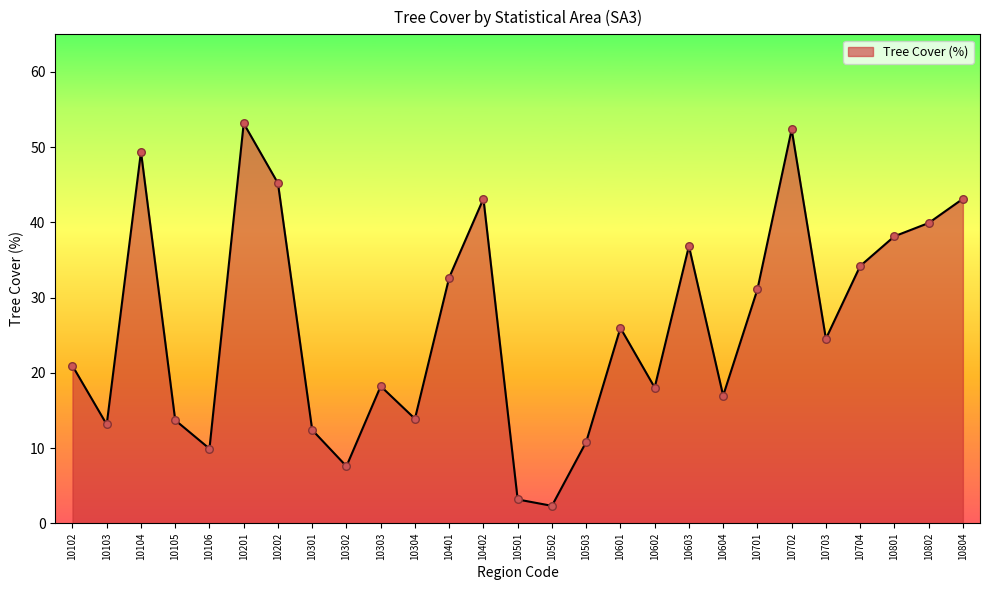

Between 10201 and 10303, which is larger?

10201